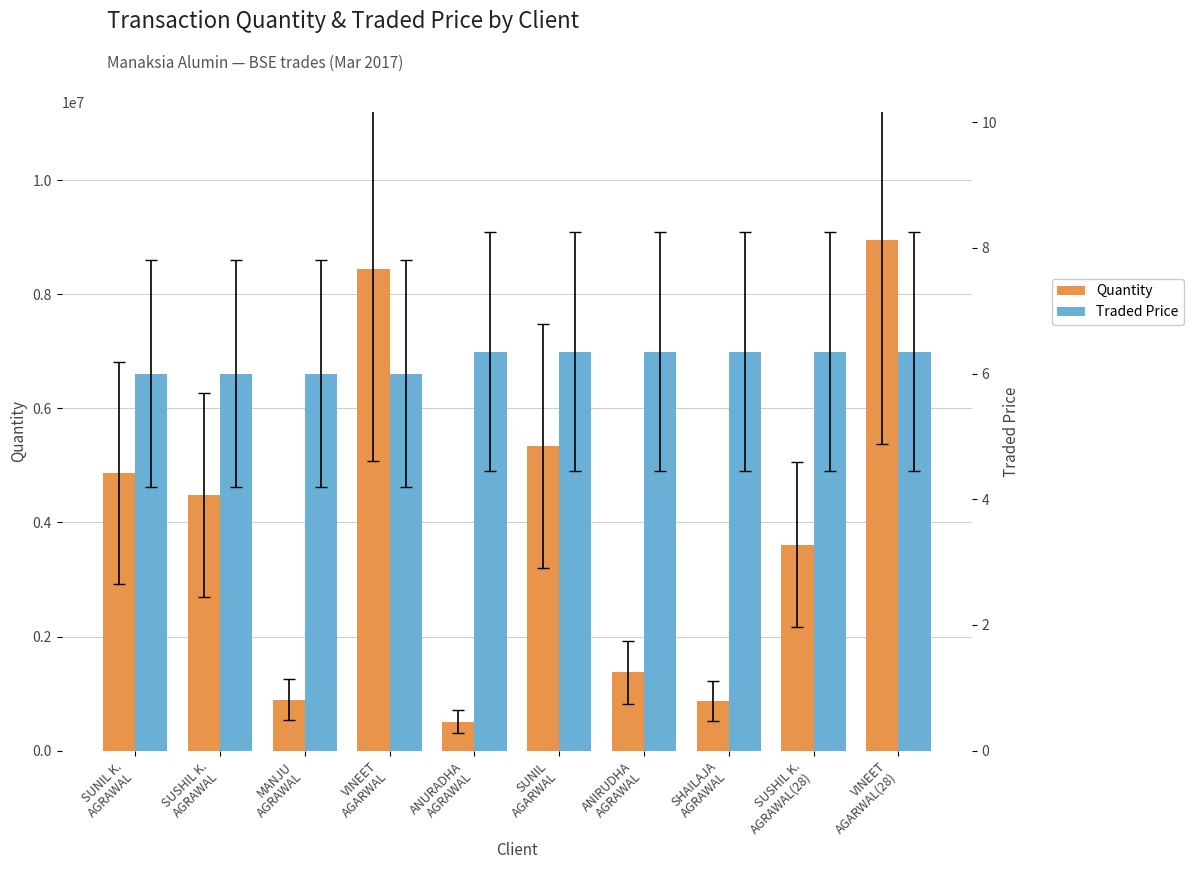

What is the difference between the highest and lowest values at ANIRUDHA
AGRAWAL?

1374553.6